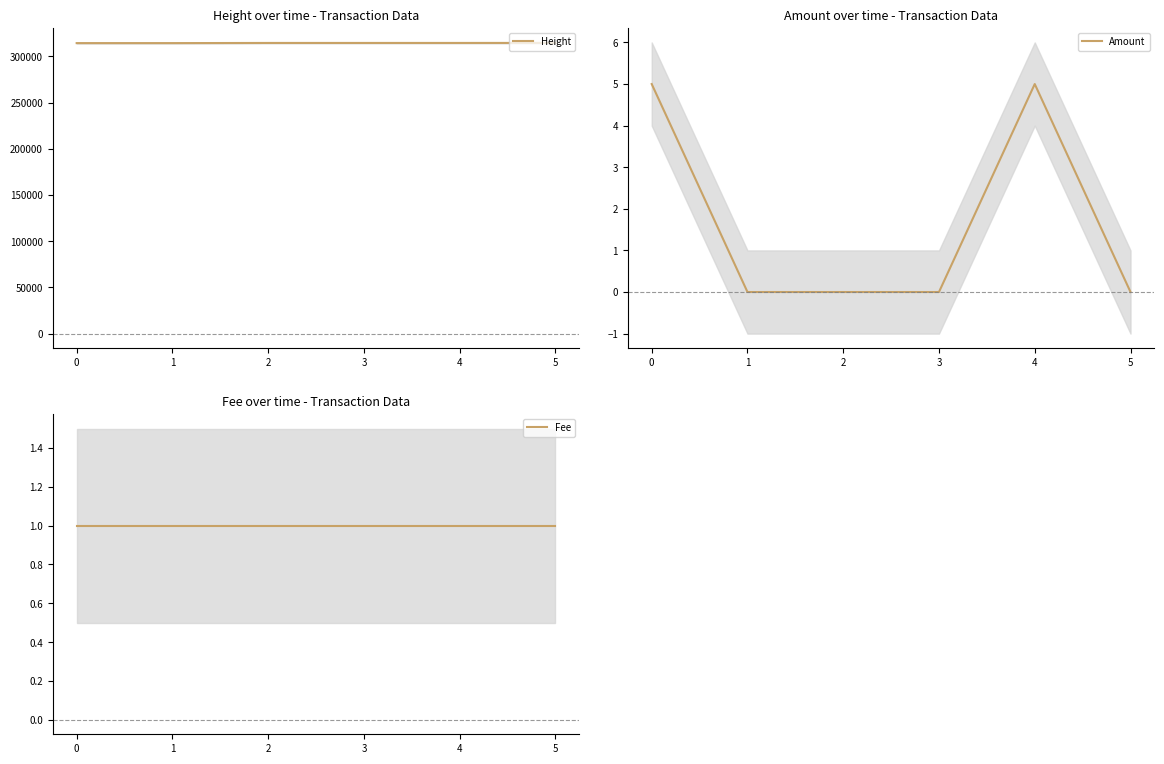

Reading left to right, list all the values displayed in this chart.

Height: 314254	314261	314428	314436	314437	314472
Amount: 5	0	0	0	5	0
Fee: 1	1	1	1	1	1